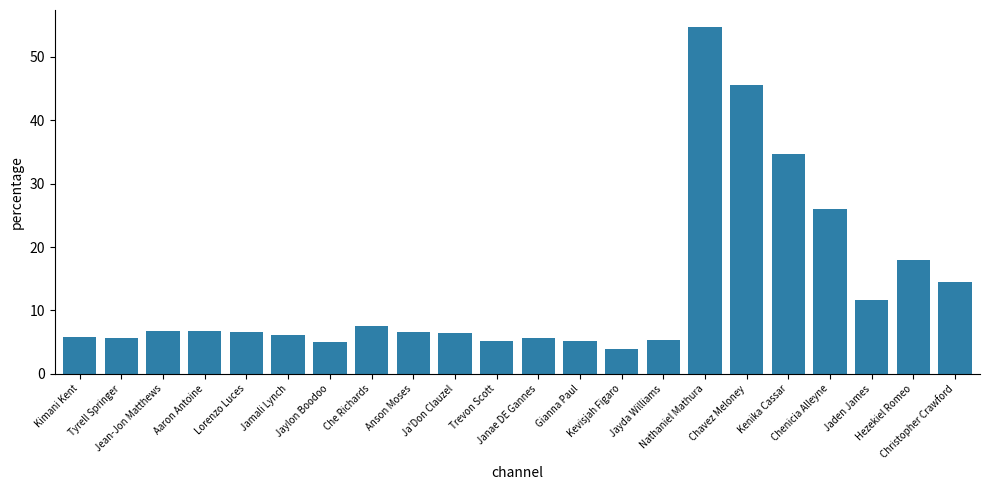

The chart shows a value of 9.4 at Jamali Lynch. True or false?

False